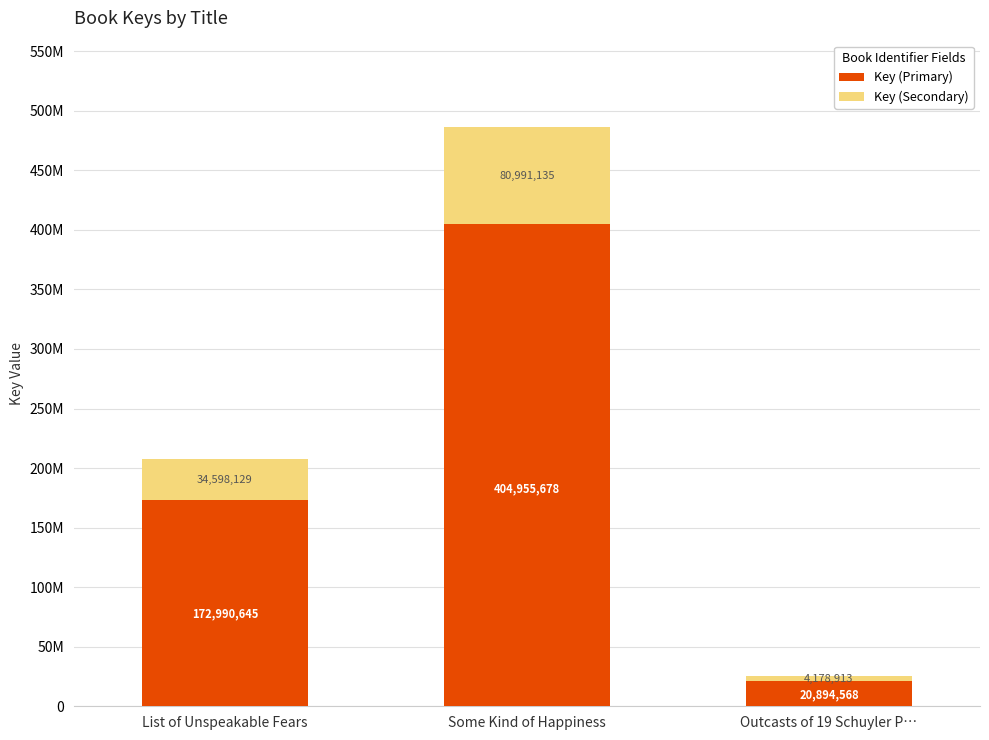

What is the label of the 1st bar from the right?

Outcasts of 19 Schuyler P…